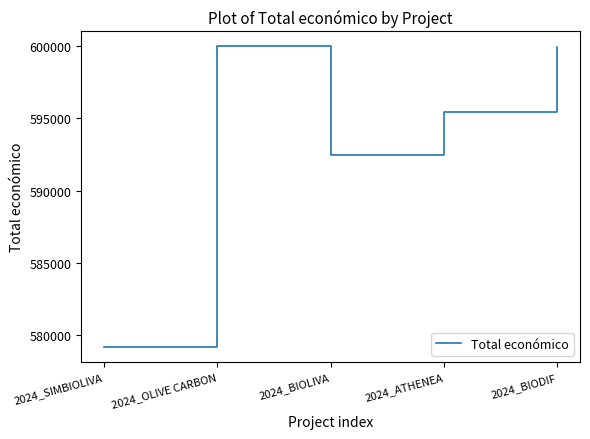

True or false: the data shows 579152 at 2024_SIMBIOLIVA.

True